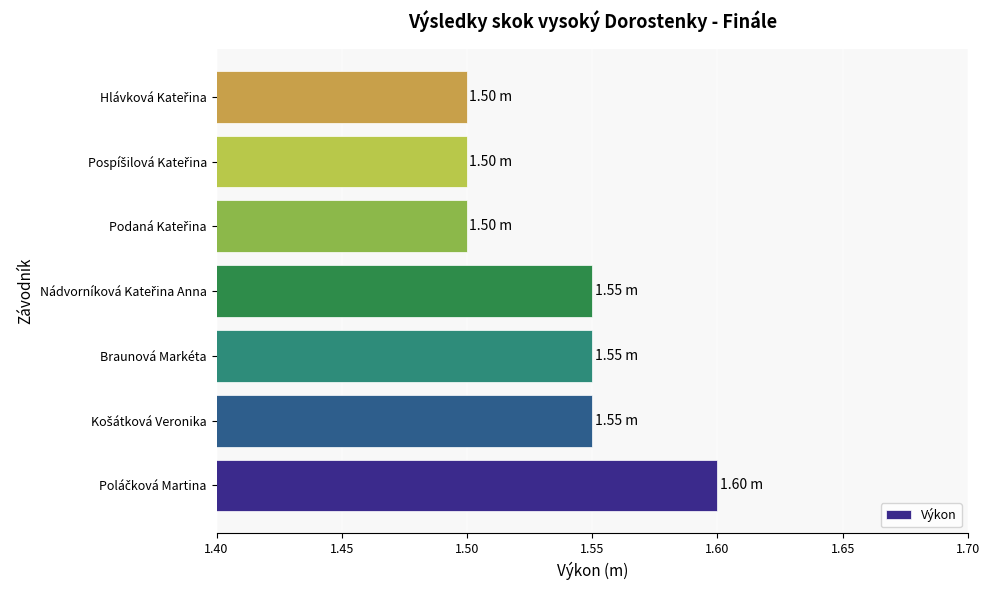

What is the sum of all values?

10.8